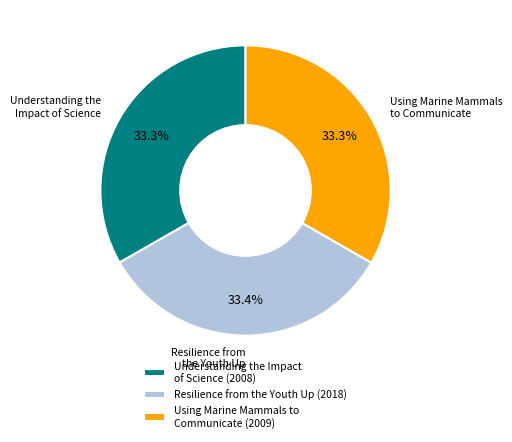

Do Resilience from the Youth Up (2018) and Using Marine Mammals to Communicate (2009) together represent more than half of the pie?

Yes